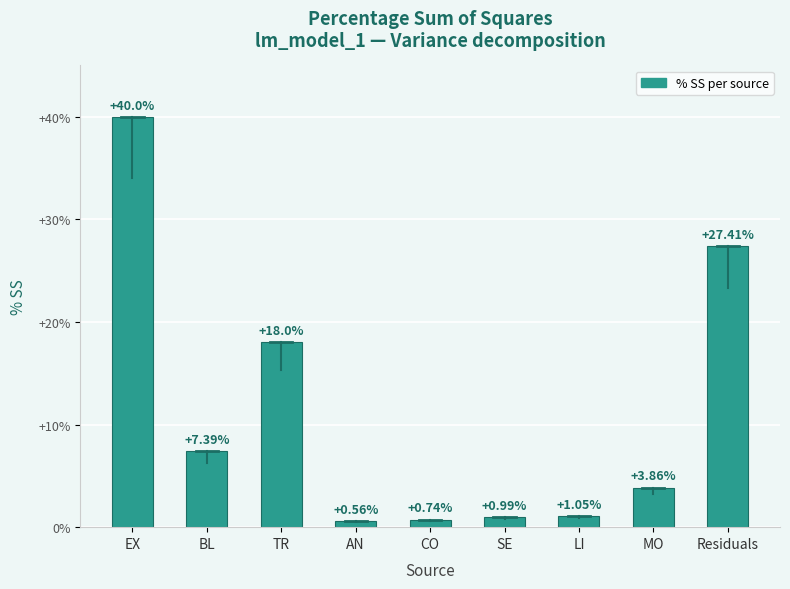

Which has a higher value, AN or SE?

SE